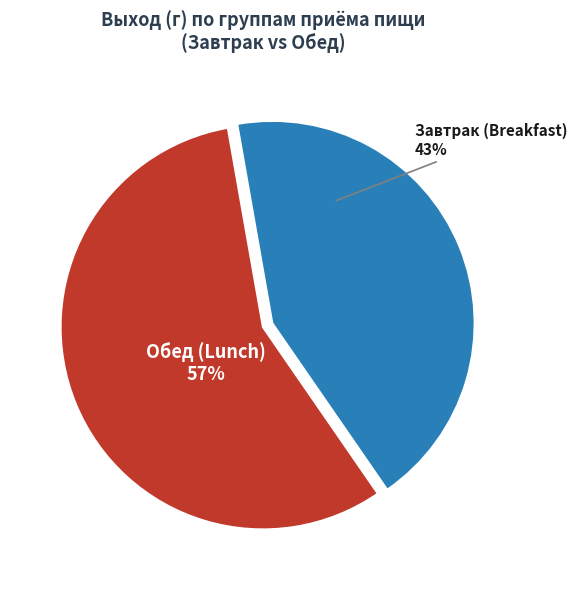

Is there a majority slice in this chart?

Yes